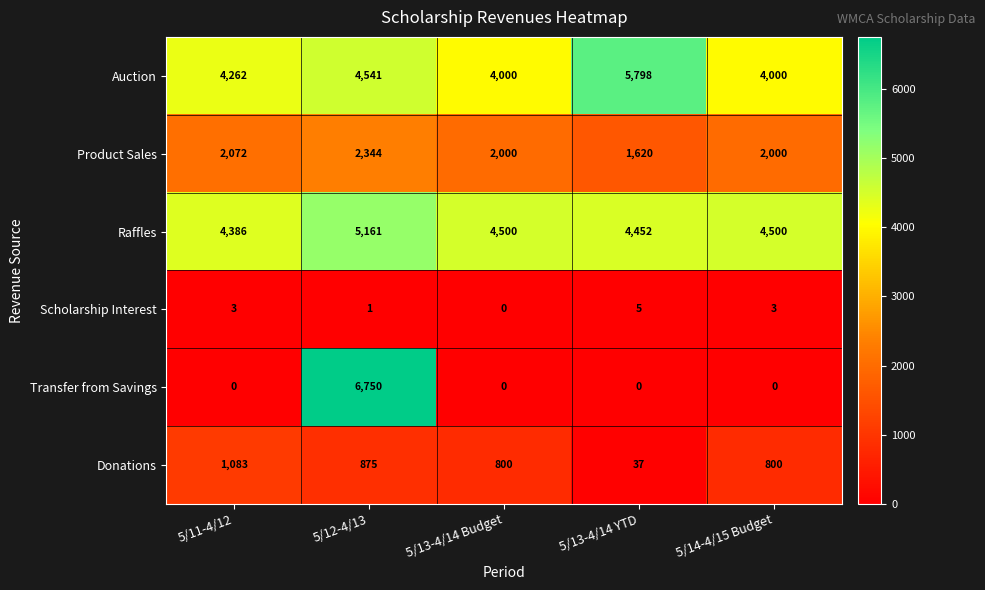

True or false: Product Sales has a value of 2719 at 5/14-4/15 Budget.

False